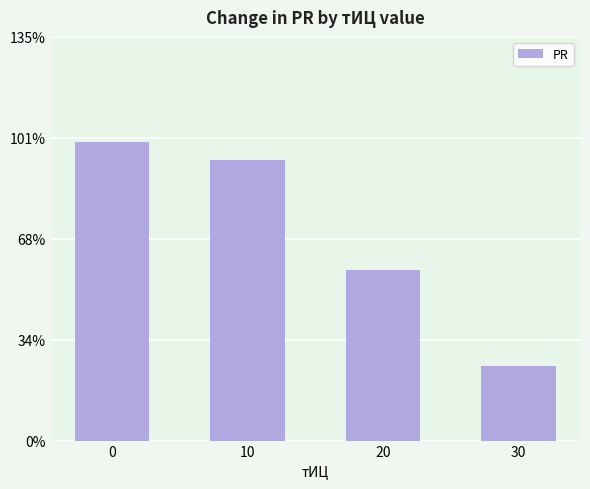

True or false: the data shows 2.0 at 20.

False